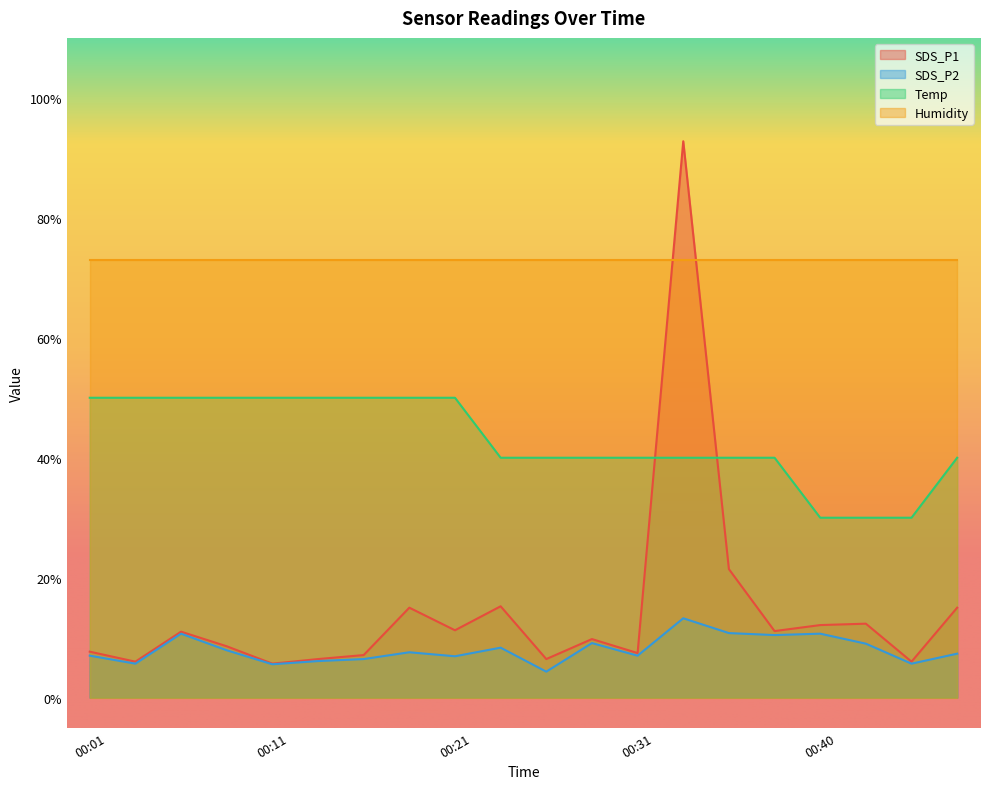

Which category has the highest value in the SDS_P2 series?

00:33